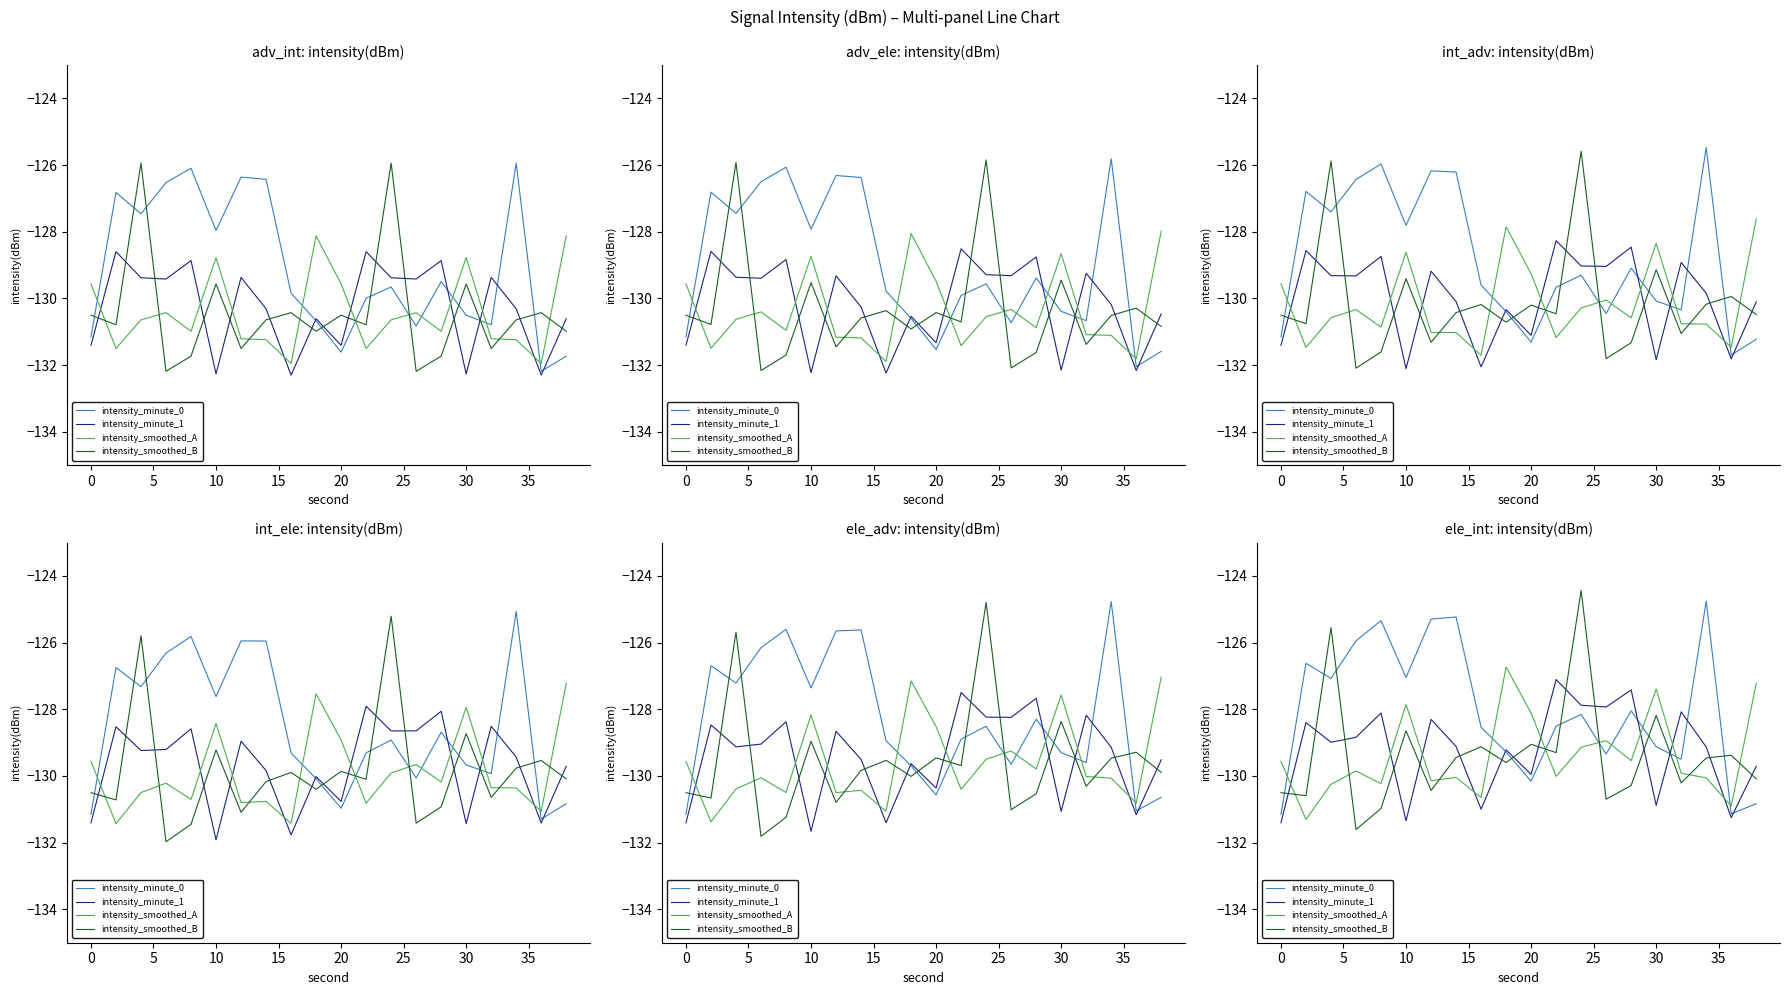

What is the value of the intensity_smoothed_A point at the 7th from the left?

-130.1